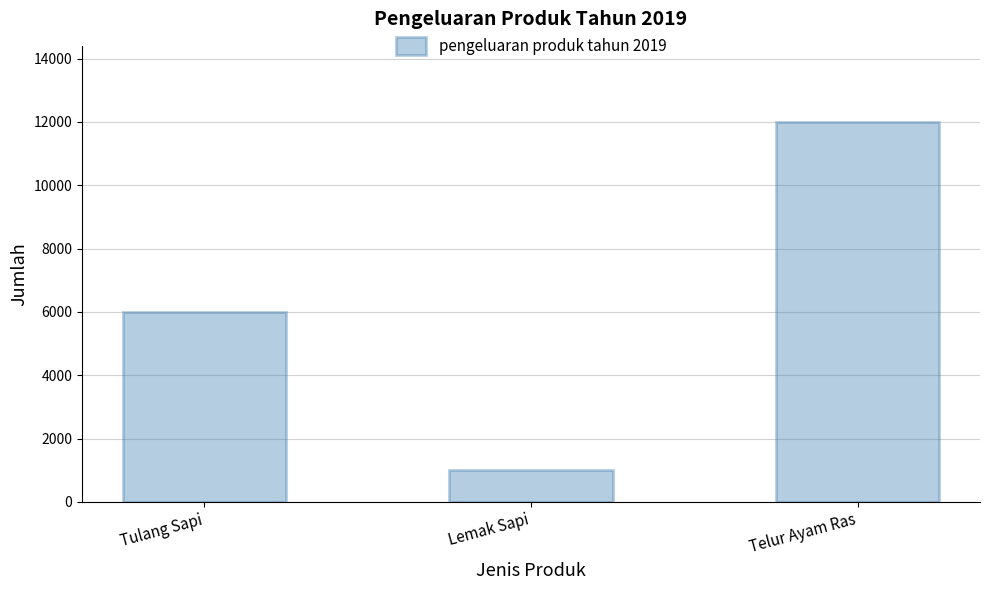

What is the sum of the values at Telur Ayam Ras and Lemak Sapi?

13000